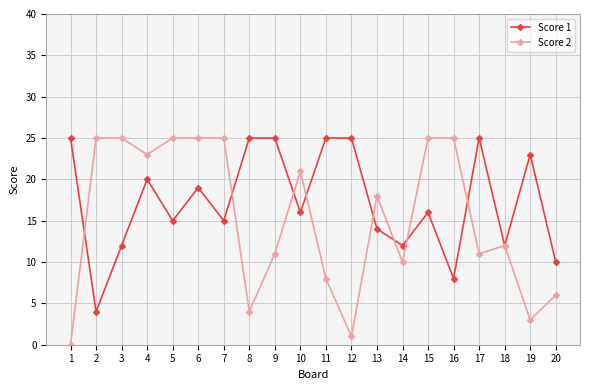

Between 15 and 18, which series saw the biggest shift?

Score 2